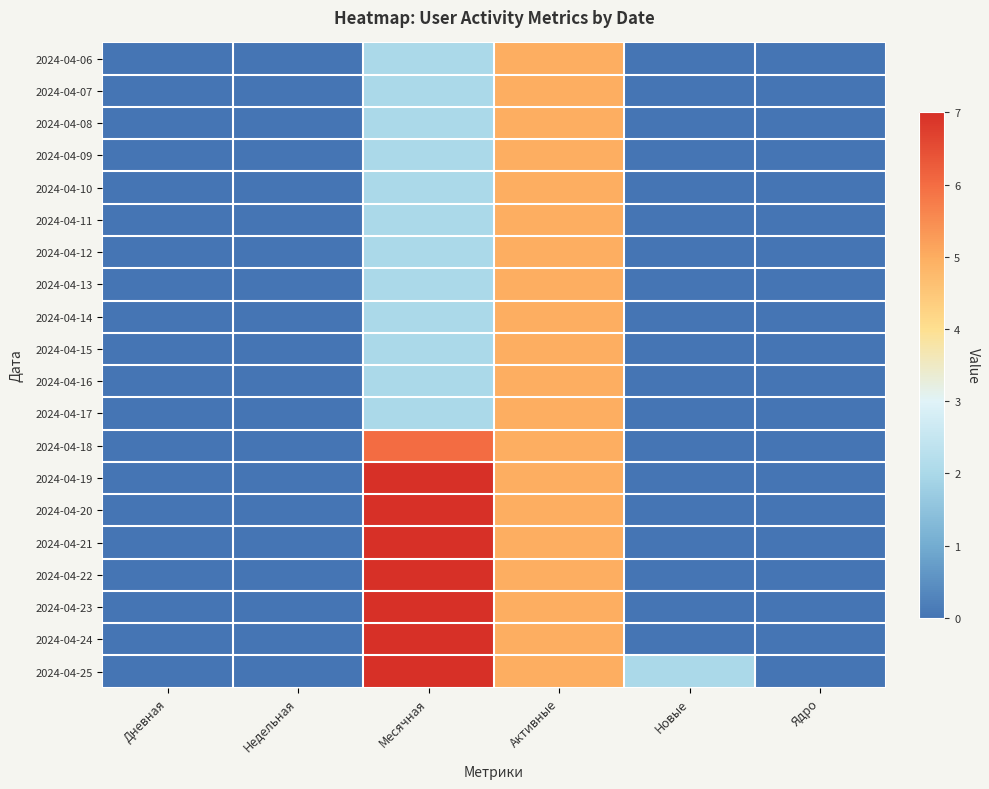

What is the maximum value shown in the chart?

7